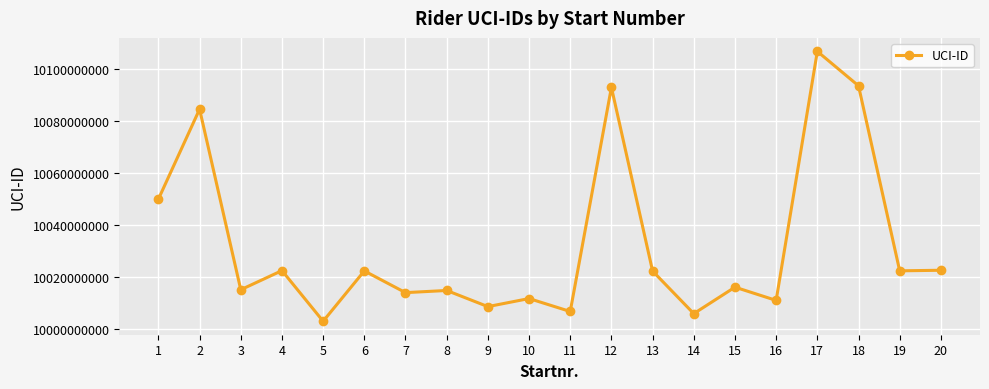

Which category has the highest value across all series?

17